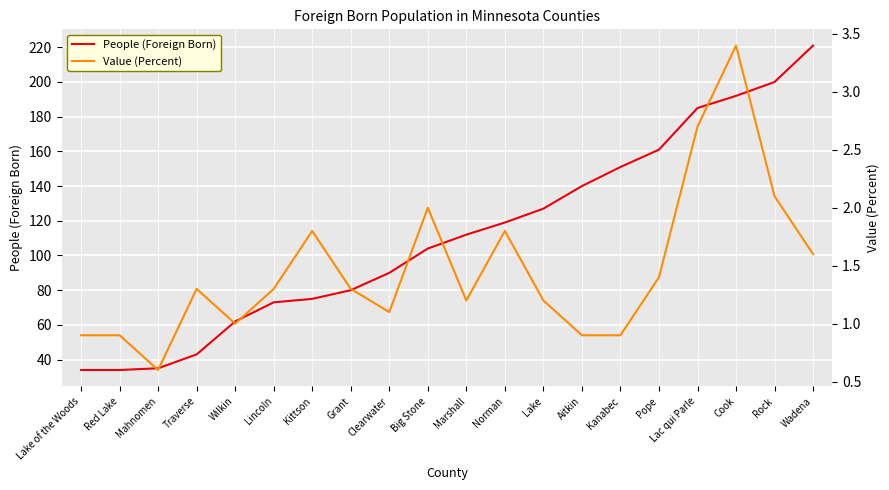

What is the value of the People (Foreign Born) point at the 7th from the left?

75.0